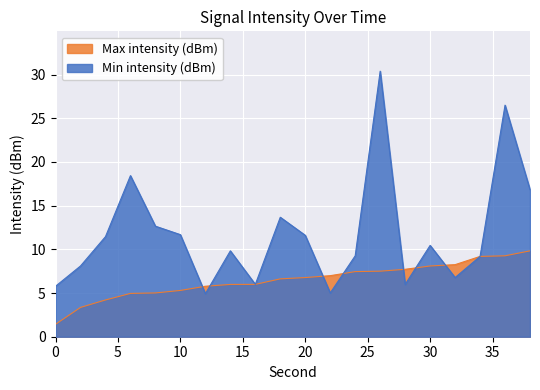

What is the difference between the maximum and minimum values in the Min intensity (dBm) series?

25.5